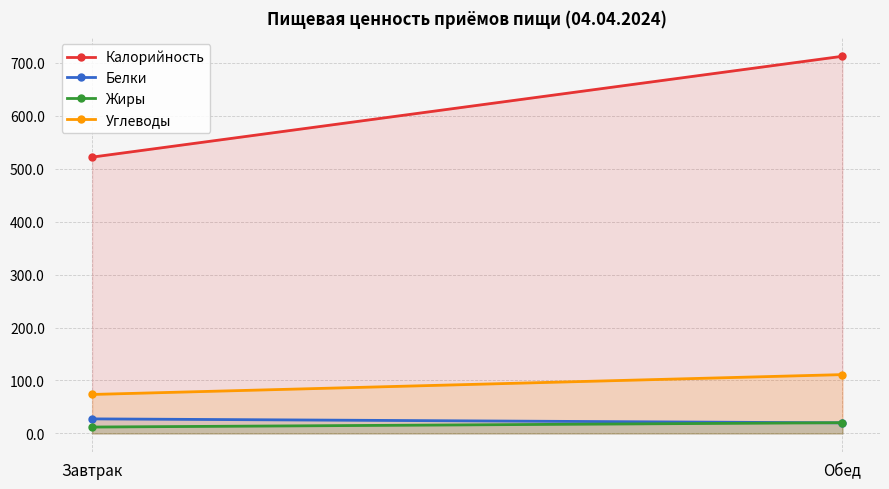

Reading right to left, what are all the values shown in this chart?

Калорийность: 712.2	521.7
Белки: 19.9	27.5
Жиры: 20.3	12.0
Углеводы: 111.1	73.6